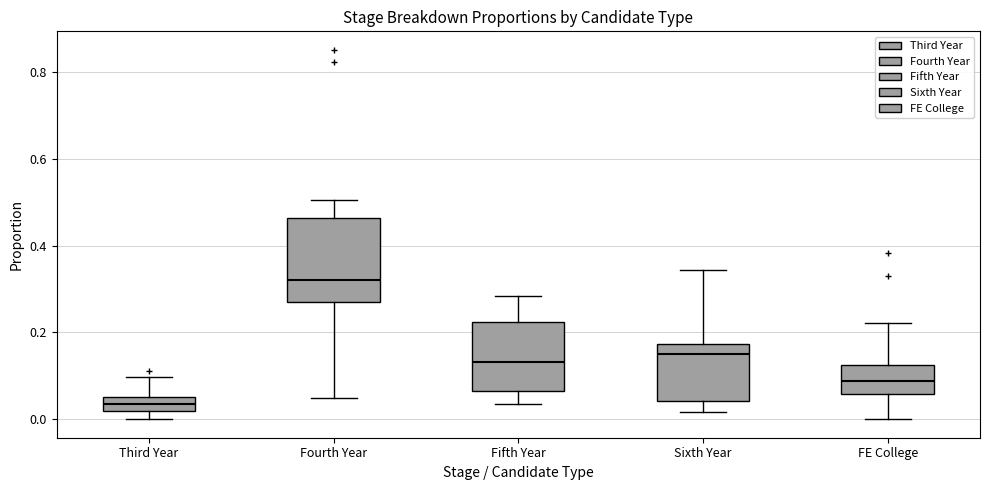

Reading left to right, transcribe this box plot: for each box, give where its median line is, the range the box spans, and where its two whiskers end, as read against the y-axis. The values are not printed on the chart, so give them approximately, as read against the axis.

Third Year: median 0.04, box 0.02 to 0.06, whiskers 0.00 to 0.10
Fourth Year: median 0.32, box 0.26 to 0.46, whiskers 0.04 to 0.50
Fifth Year: median 0.14, box 0.06 to 0.22, whiskers 0.04 to 0.28
Sixth Year: median 0.16, box 0.04 to 0.18, whiskers 0.02 to 0.34
FE College: median 0.08, box 0.06 to 0.12, whiskers 0.00 to 0.22